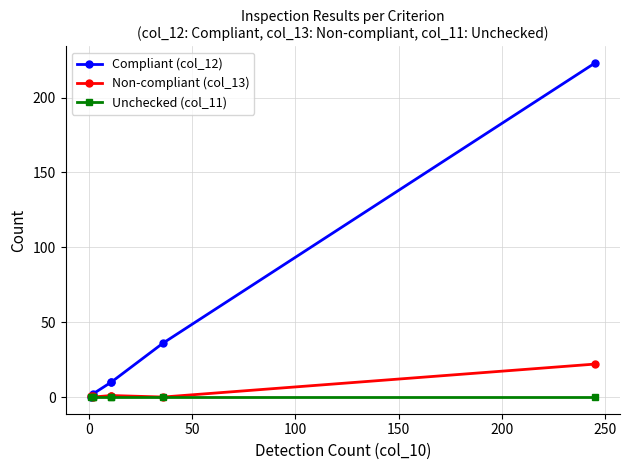

True or false: Non-compliant (col_13) and Unchecked (col_11) intersect in this chart.

False